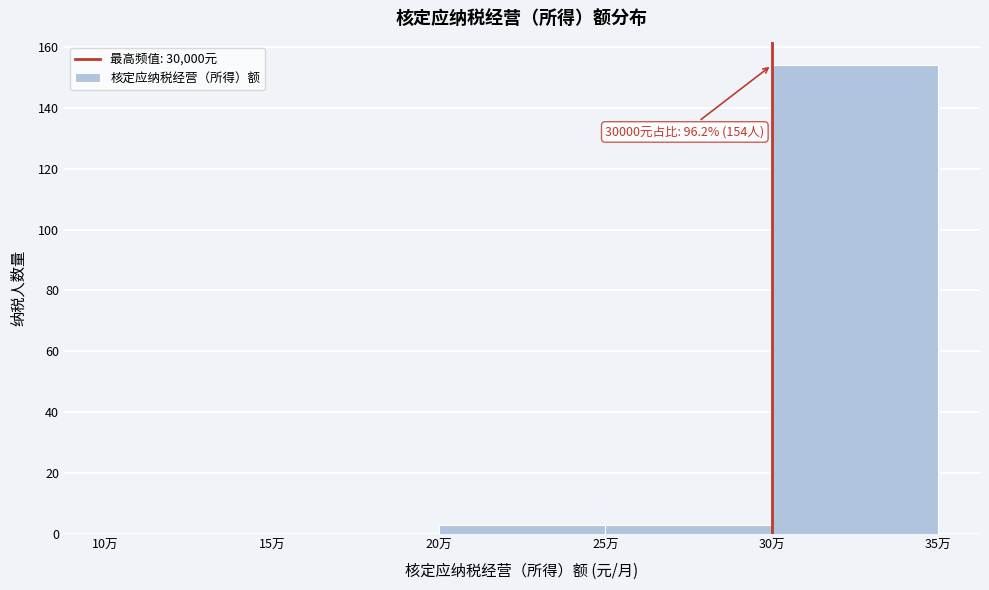

Reading left to right, what are all the values shown in this chart?

10万=0	15万=0	20万=3	25万=3	30万=154